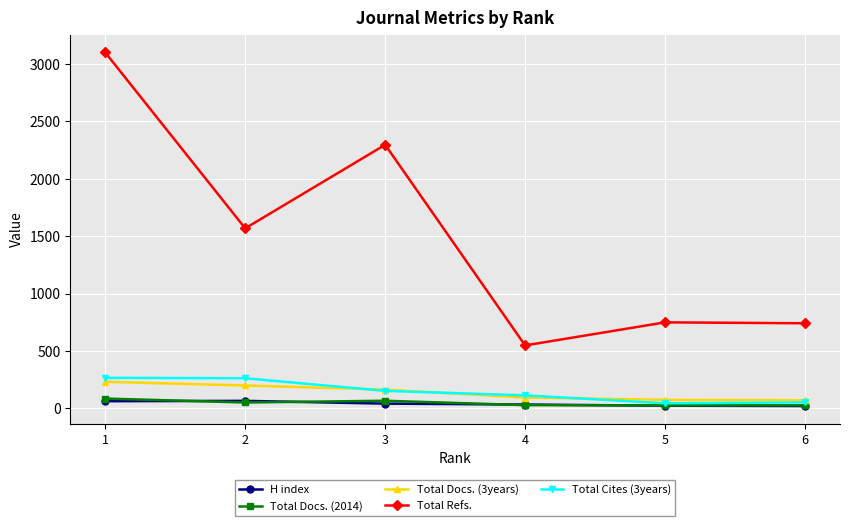

True or false: Total Docs. (3years) has more than 2 interior local peaks.

False